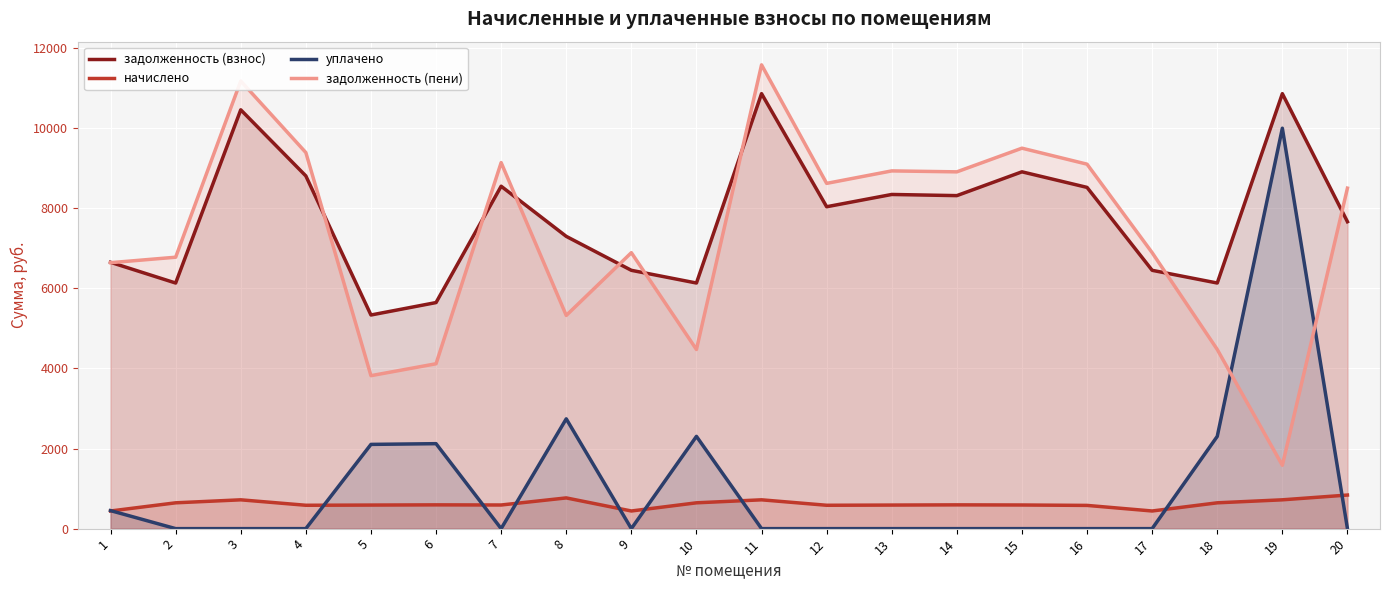

At which label does задолженность (пени) reach its peak?

11